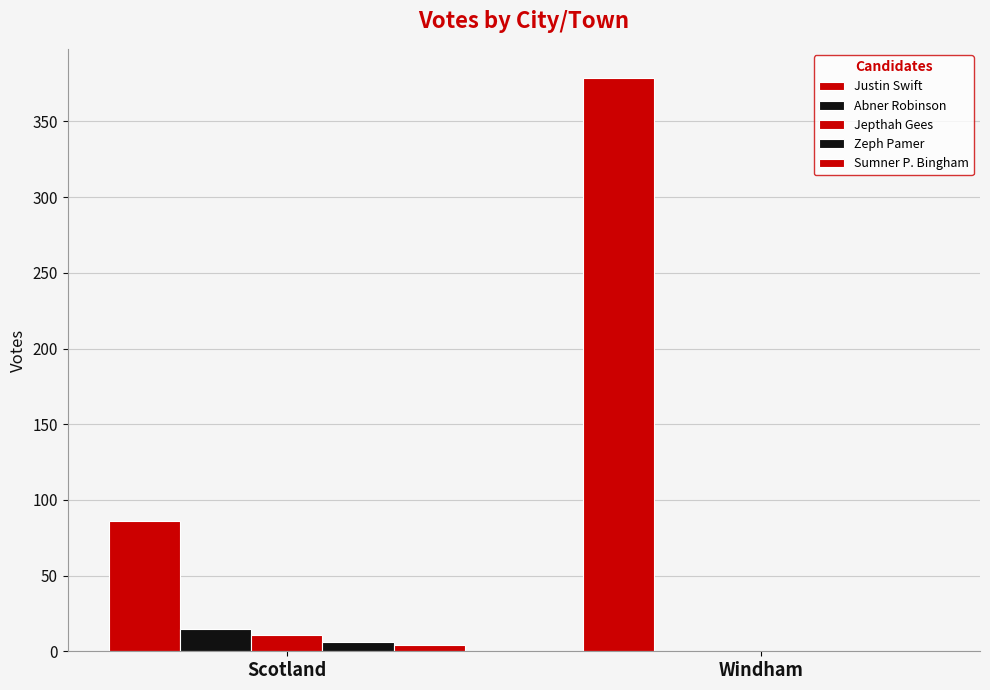

What is the maximum value for Abner Robinson?

15